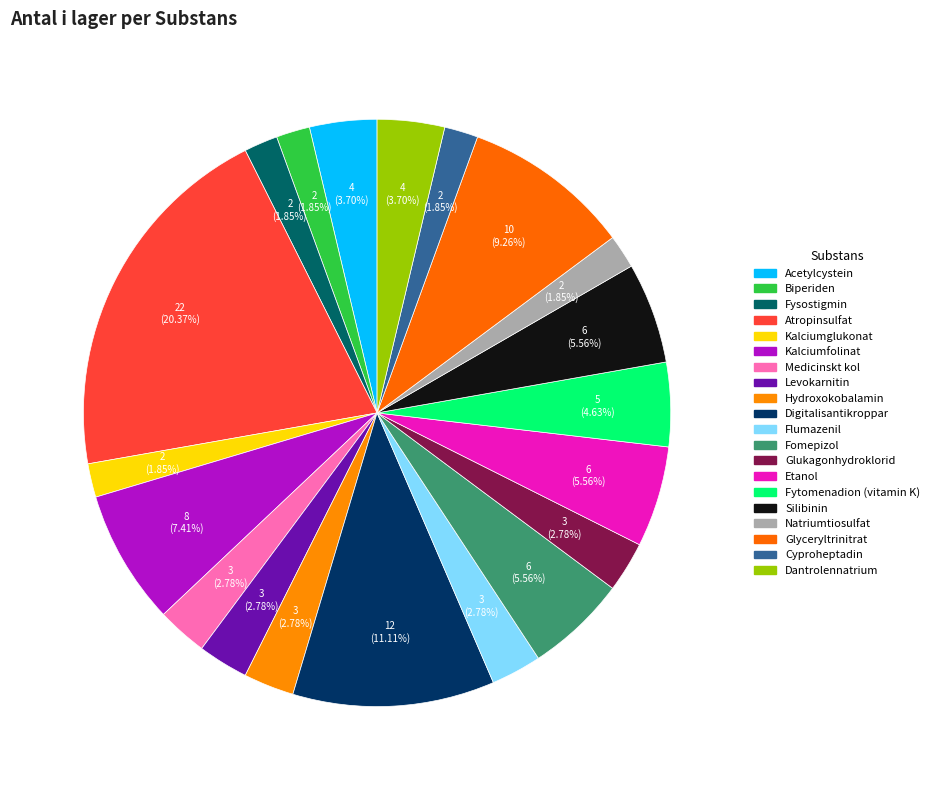

What is the change in value from Biperiden to Glyceryltrinitrat?

+8